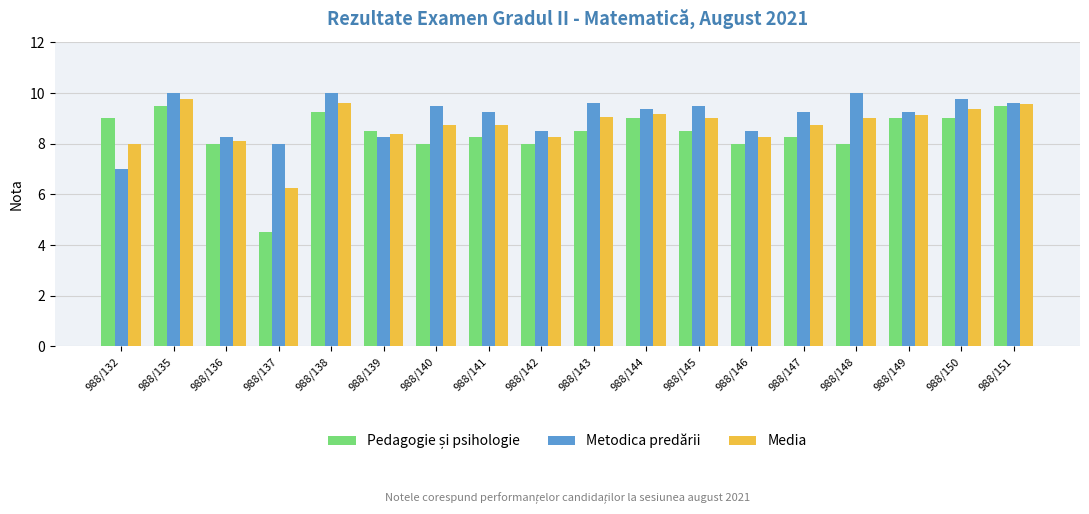

What is the difference between the second highest and minimum values in the Media series?

3.4